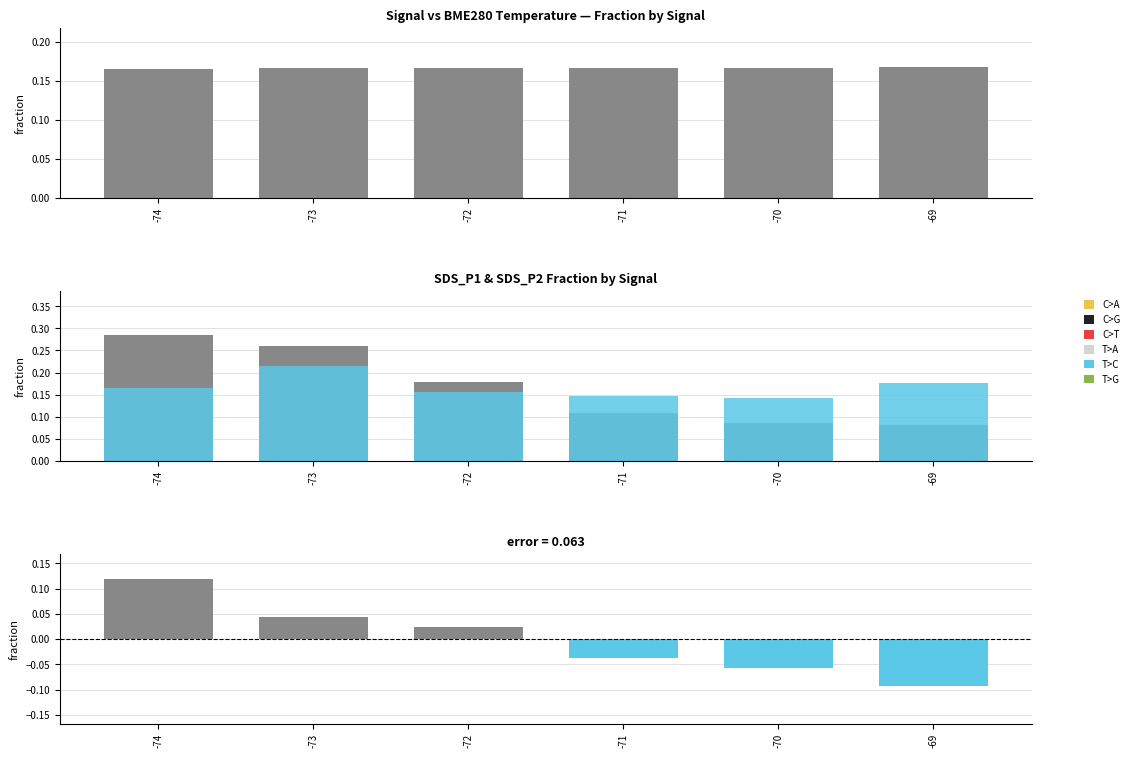

How many distinct data groups are displayed?

4